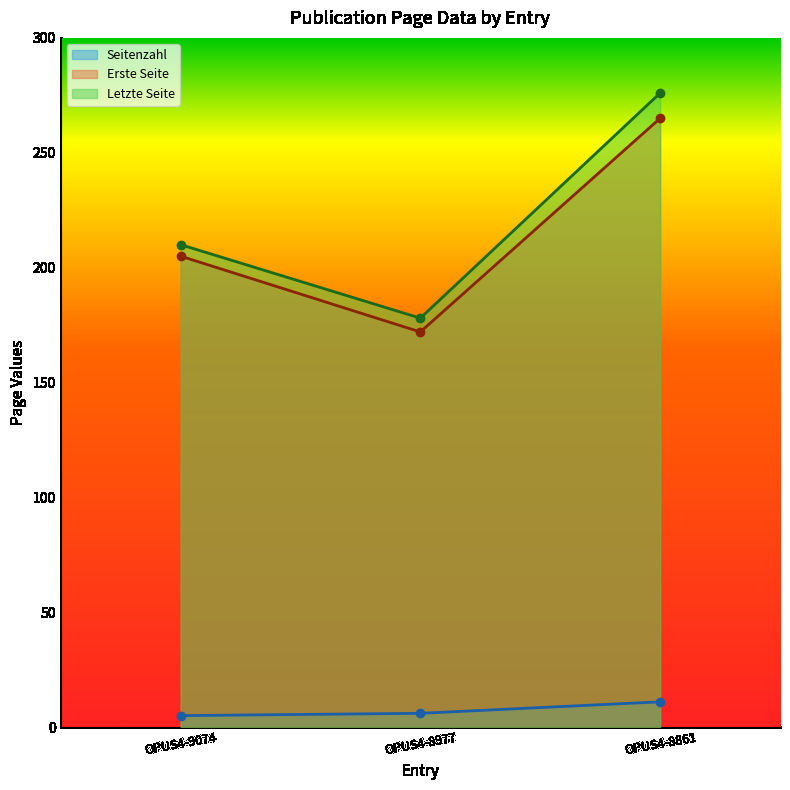

Where is Letzte Seite nearest to the value 227?

OPUS4-9074